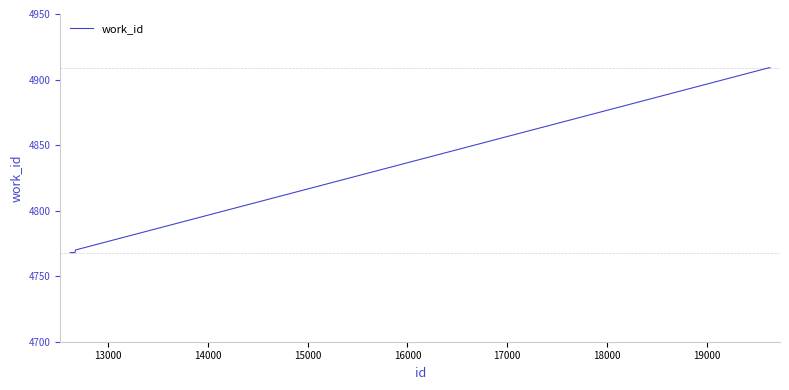

What is the difference between the maximum and minimum values?

141